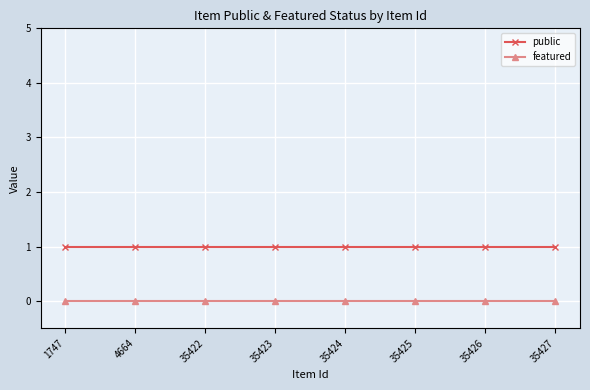

True or false: featured and public cross at least once.

False